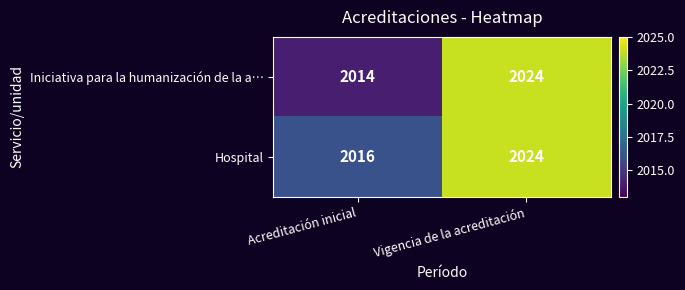

Between Acreditación inicial and Vigencia de la acreditación, which series saw the biggest shift?

Iniciativa para la humanización de la a…